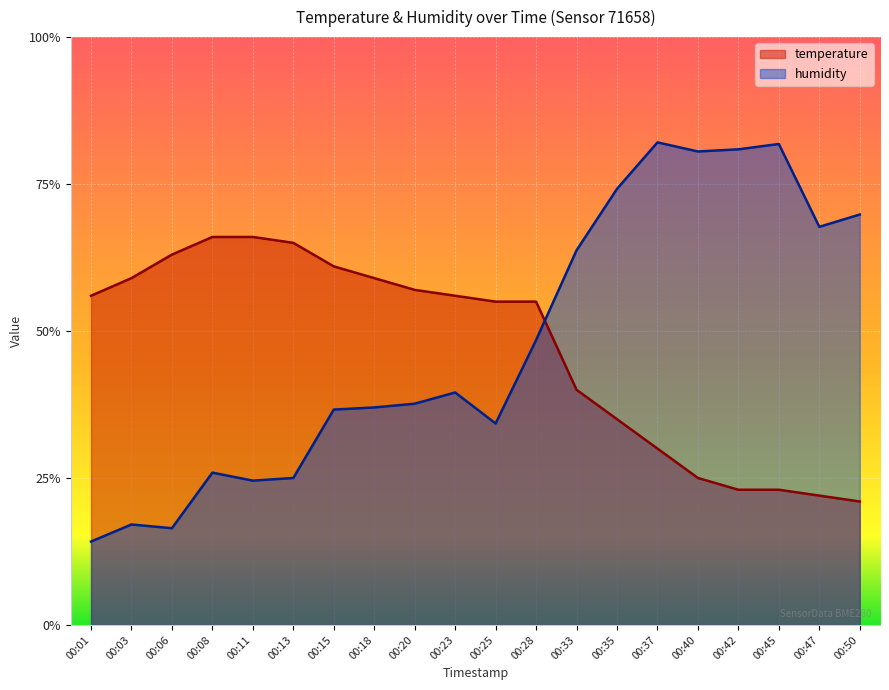

Between 00:11 and 00:33, which series saw the biggest shift?

humidity